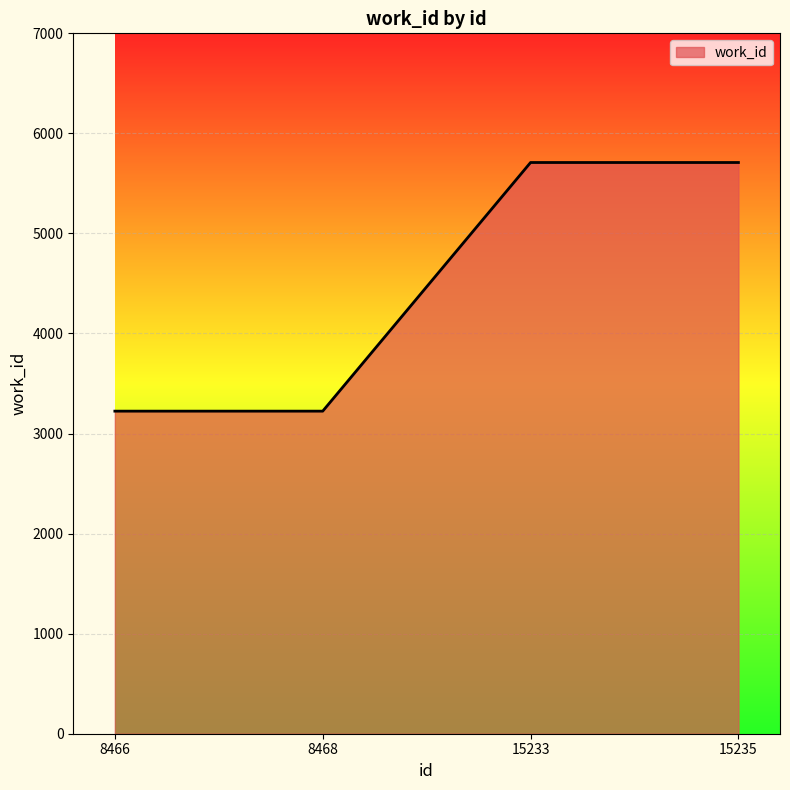

Does the chart display data point markers on the line(s)?

No